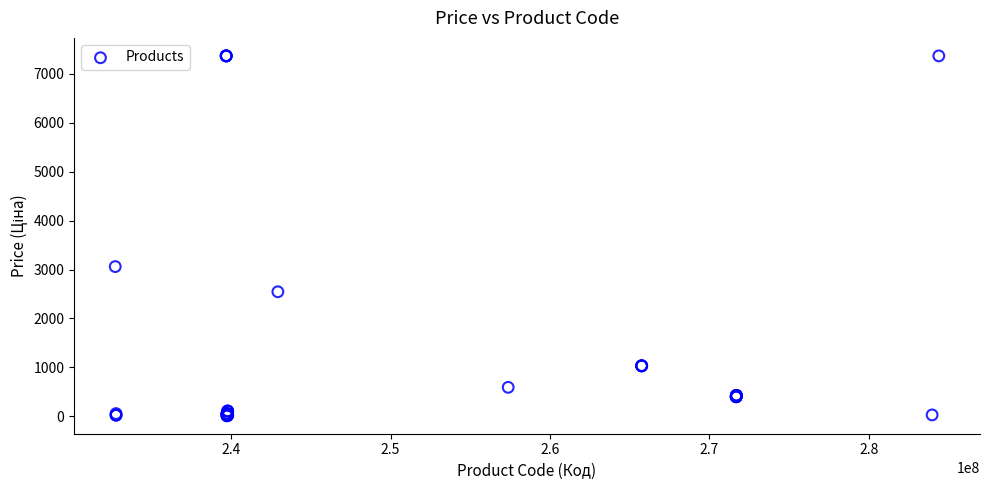

What Y value in the scatter plot is closest to 3687?

3059.7